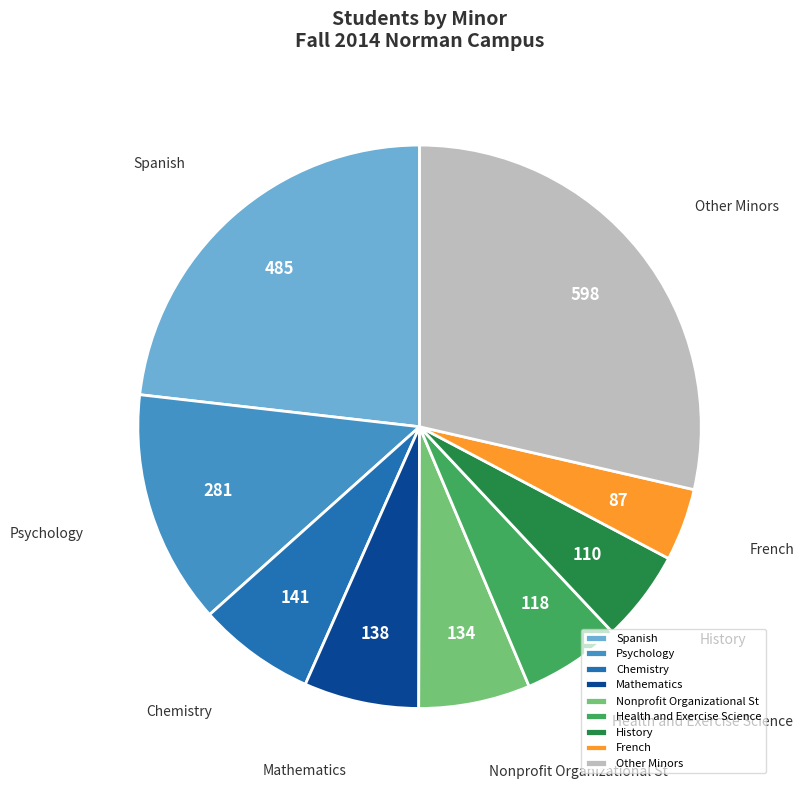

What is the largest slice in the pie chart?

Other Minors